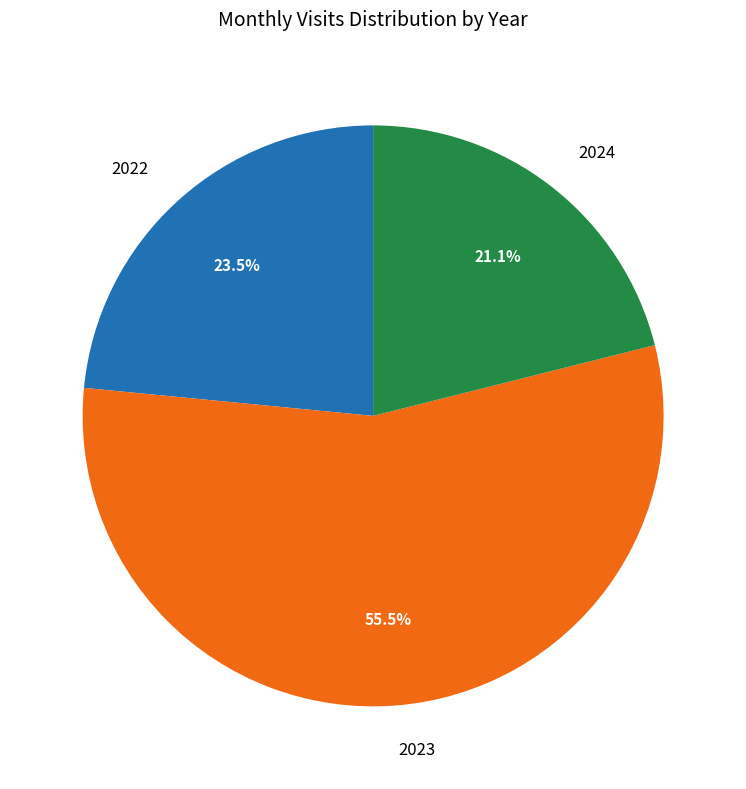

Which category has the biggest portion of the pie?

2023